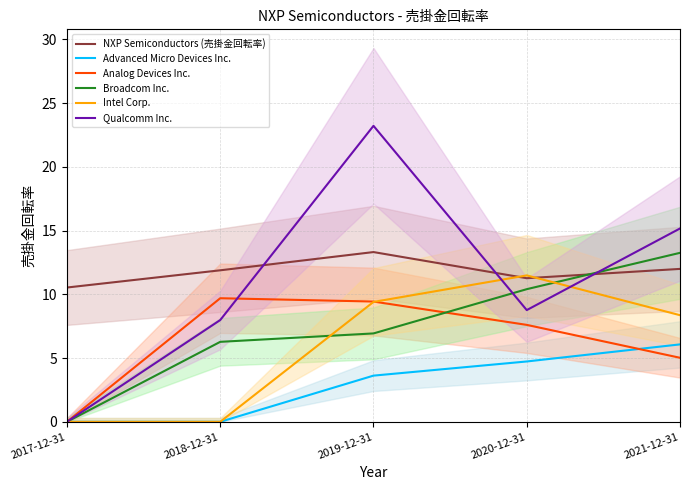

Reading left to right, extract all data points from this chart.

NXP Semiconductors (売掛金回転率): 2017-12-31=10.5	2018-12-31=11.9	2019-12-31=13.3	2020-12-31=11.3	2021-12-31=12.0
Advanced Micro Devices Inc.: 2017-12-31=0.0	2018-12-31=0.0	2019-12-31=3.6	2020-12-31=4.7	2021-12-31=6.1
Analog Devices Inc.: 2017-12-31=0.0	2018-12-31=9.7	2019-12-31=9.4	2020-12-31=7.6	2021-12-31=5.0
Broadcom Inc.: 2017-12-31=0.0	2018-12-31=6.3	2019-12-31=6.9	2020-12-31=10.4	2021-12-31=13.2
Intel Corp.: 2017-12-31=0.0	2018-12-31=0.0	2019-12-31=9.4	2020-12-31=11.5	2021-12-31=8.4
Qualcomm Inc.: 2017-12-31=0.0	2018-12-31=8.0	2019-12-31=23.2	2020-12-31=8.8	2021-12-31=15.2